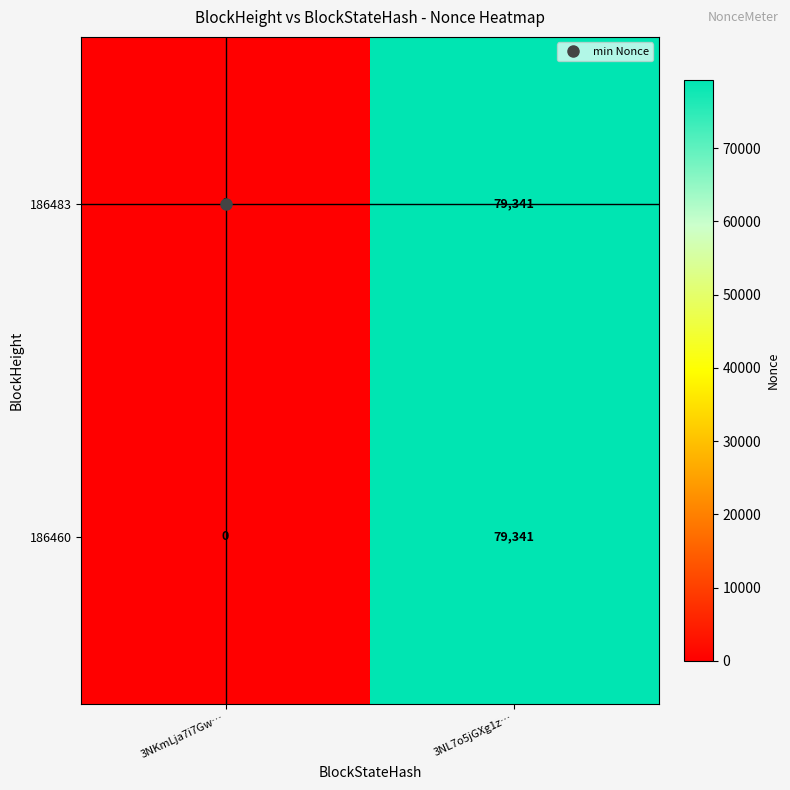

List the labels in order of 186483 value, smallest first.

3NKmLja7i7Gw…, 3NL7o5jGXg1z…